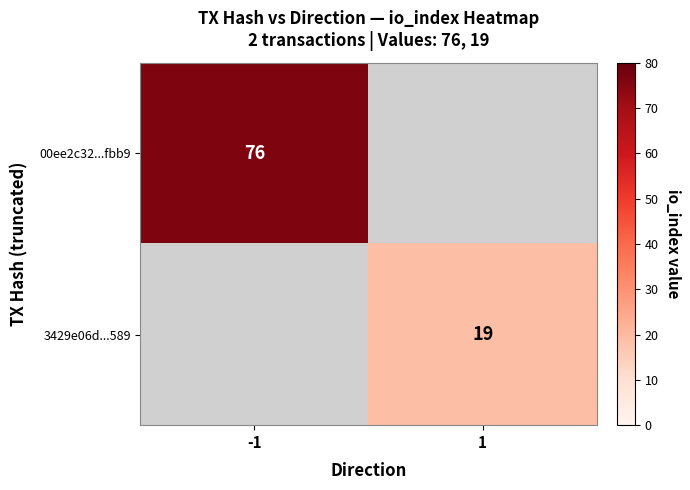

What is the greatest value displayed?

76.0